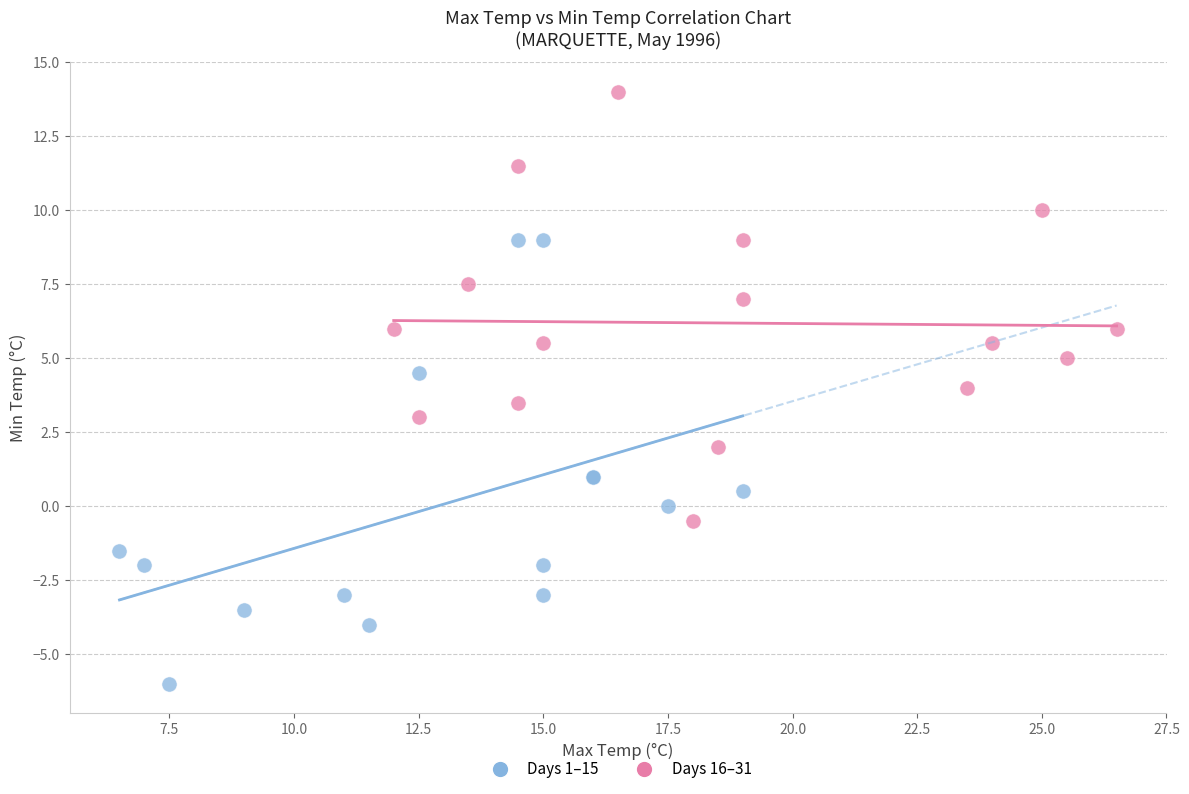

Which series contains the highest Y value?

Days 16–31